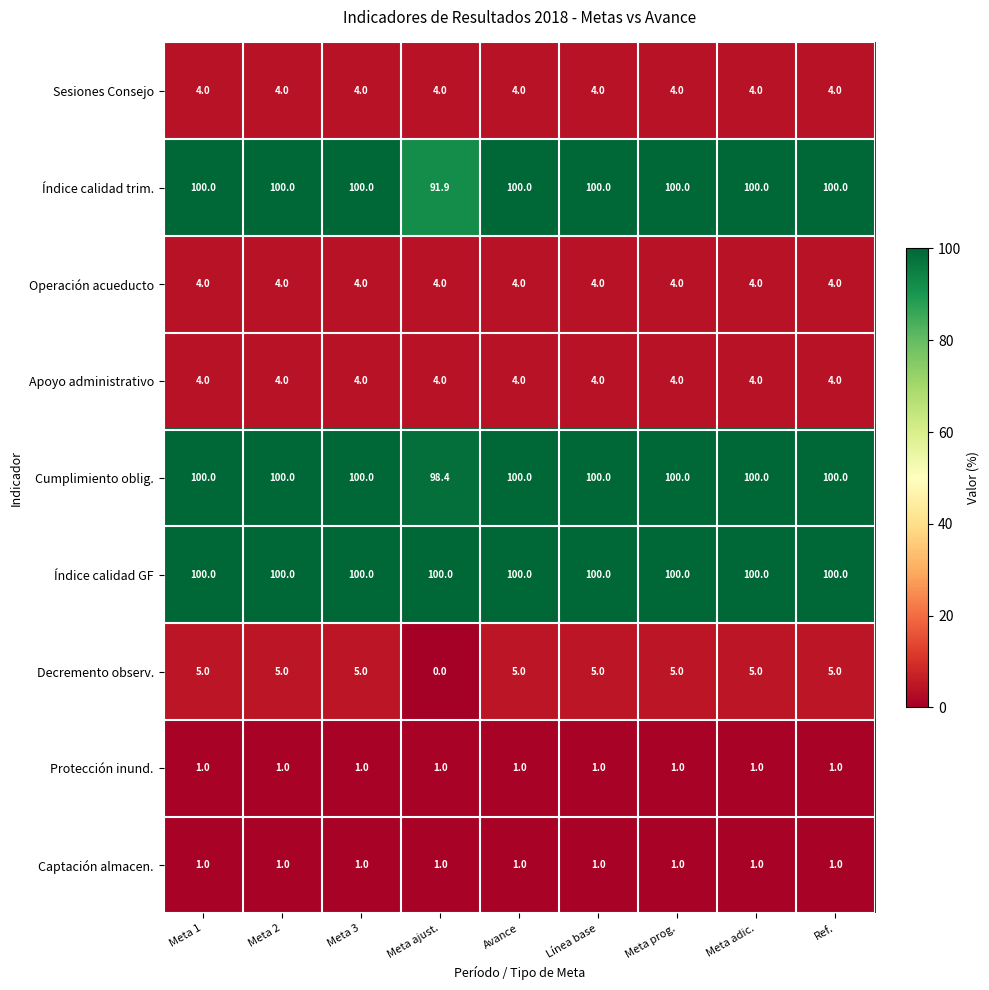

What is the sum of all Índice calidad trim. values?

891.9